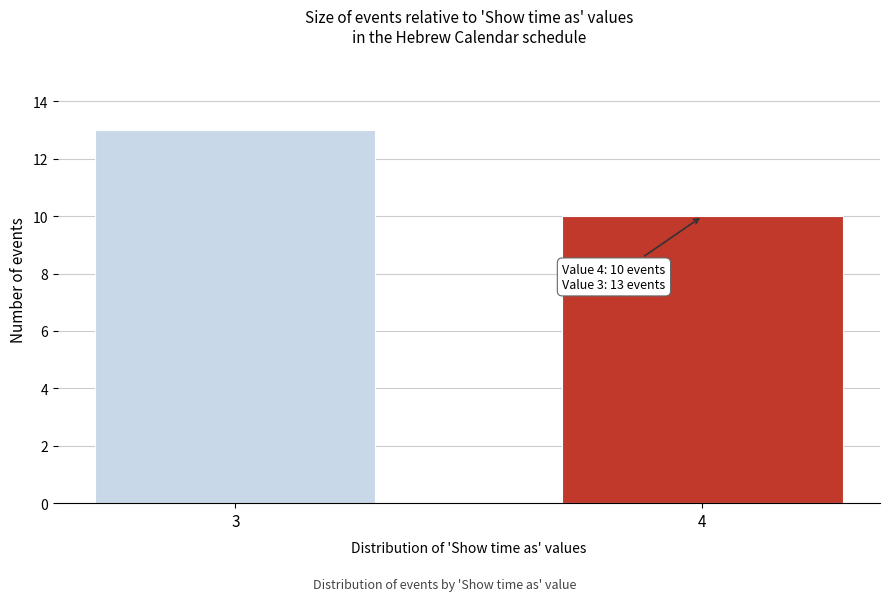

Reading left to right, list all the values displayed in this chart.

13	10